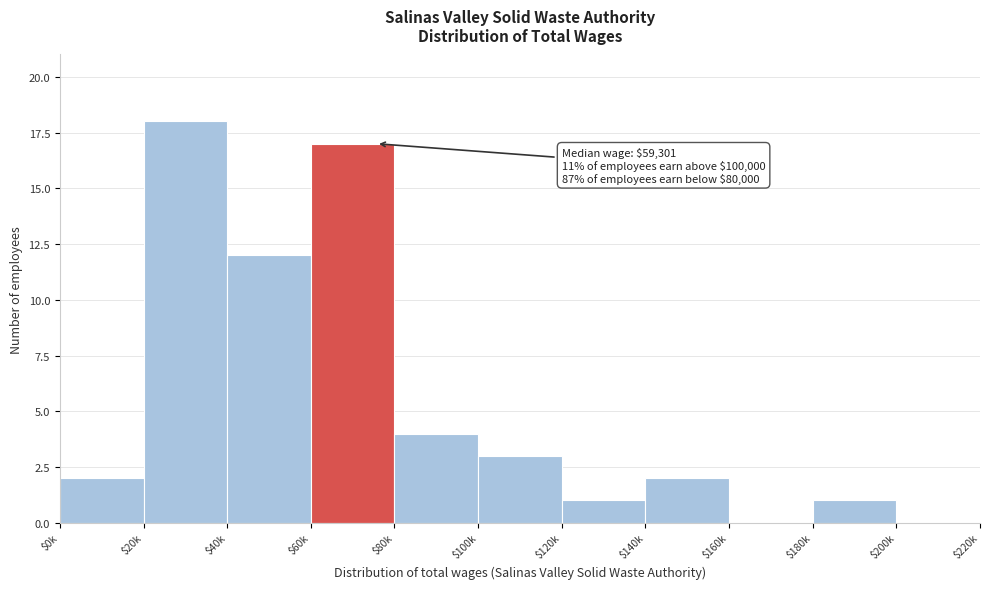

What is the sum of all values?

60